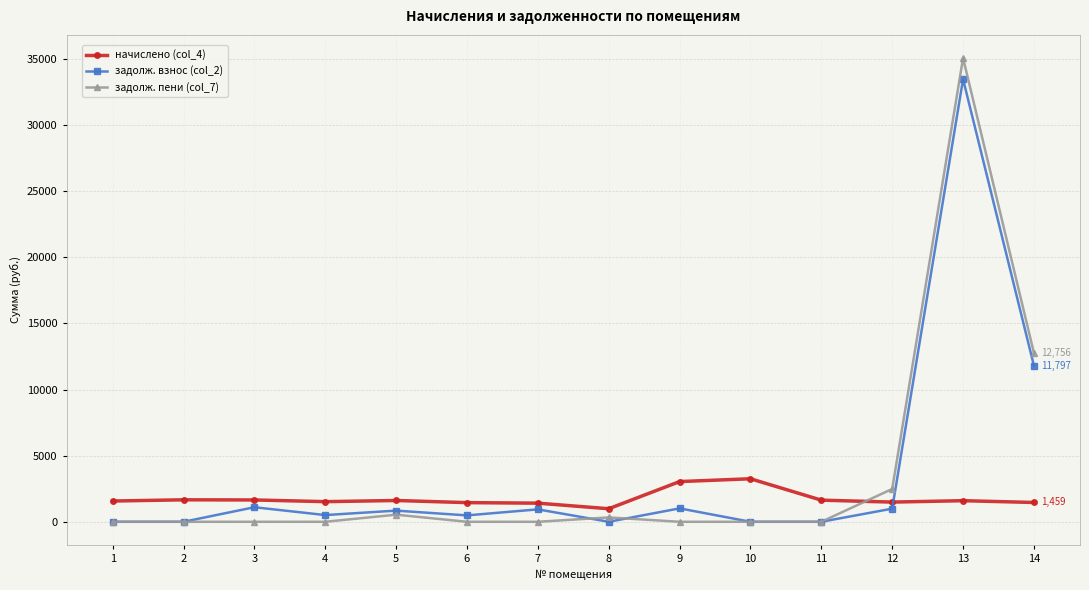

The value of задолж. взнос (col_2) at 2 is 0.0. True or false?

True